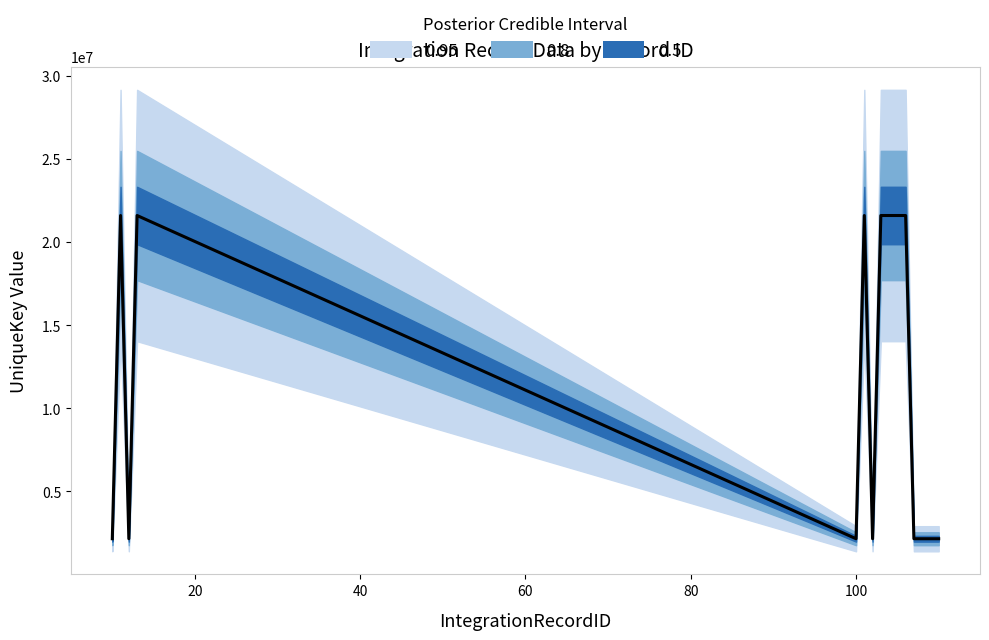

What is the average value?

11229008